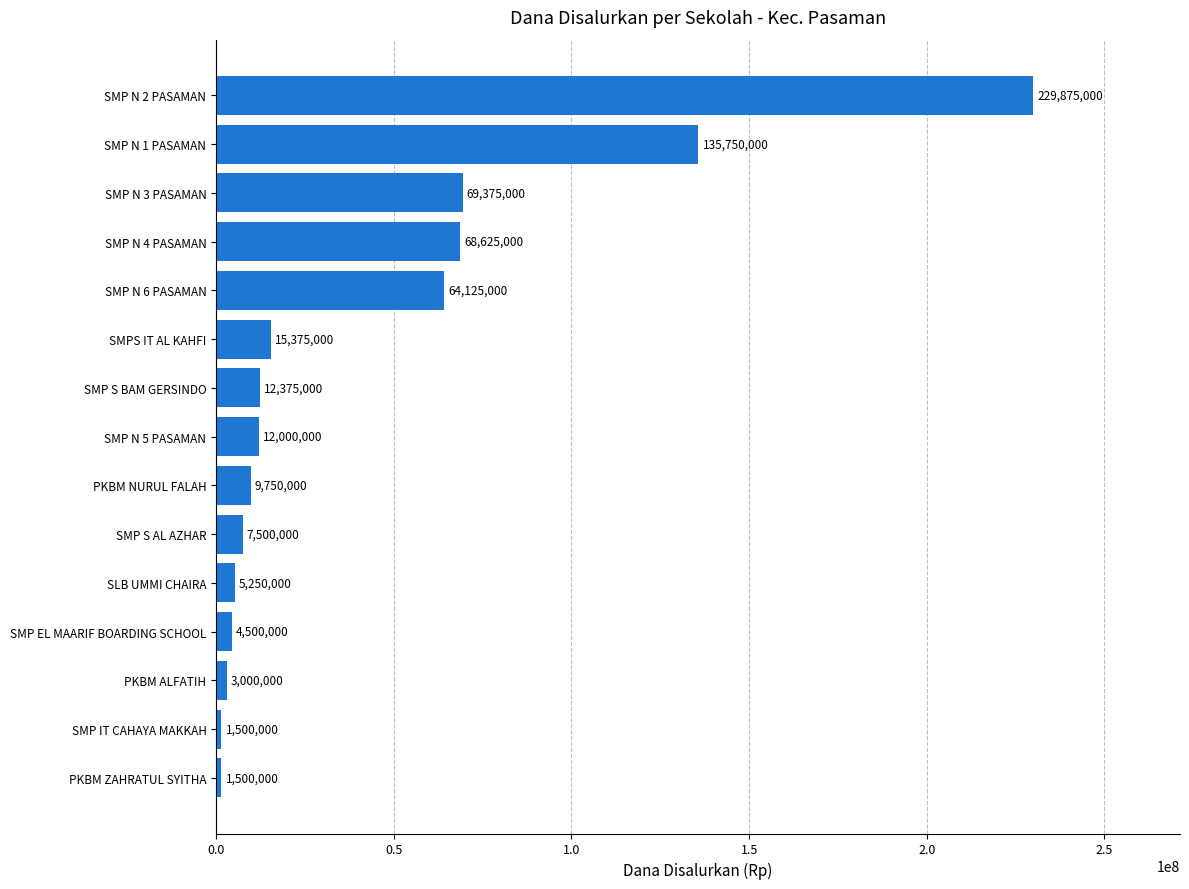

Is it true that the value at SMPS IT AL KAHFI is 4447038?

False